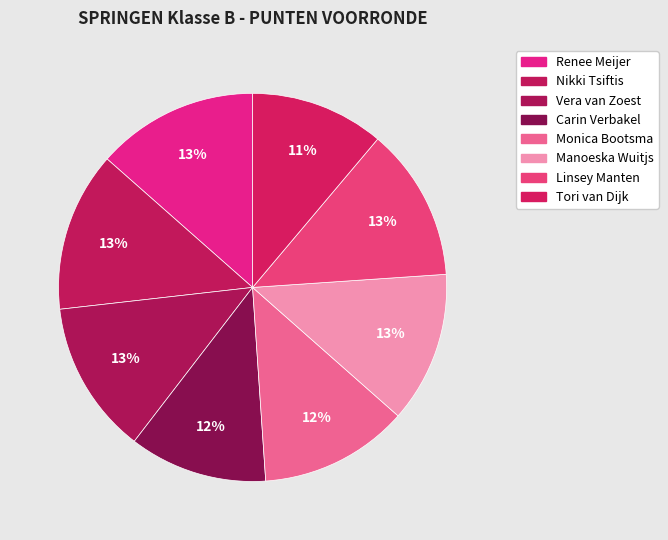

How many slices are in this pie chart?

8